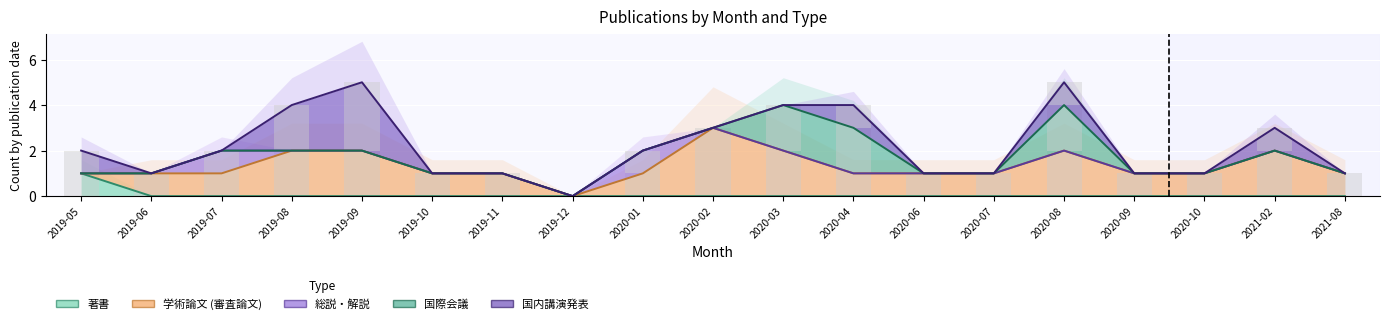

Are the bars horizontal?

No